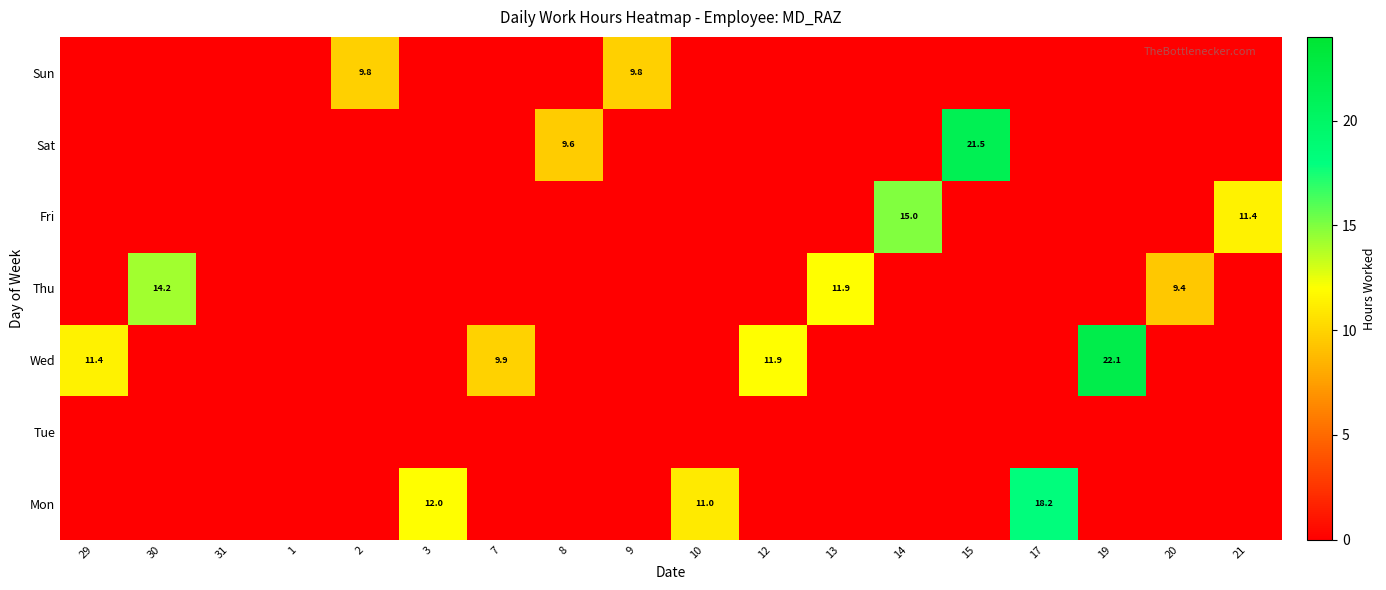

Which has a higher value, 13 or 29?

13